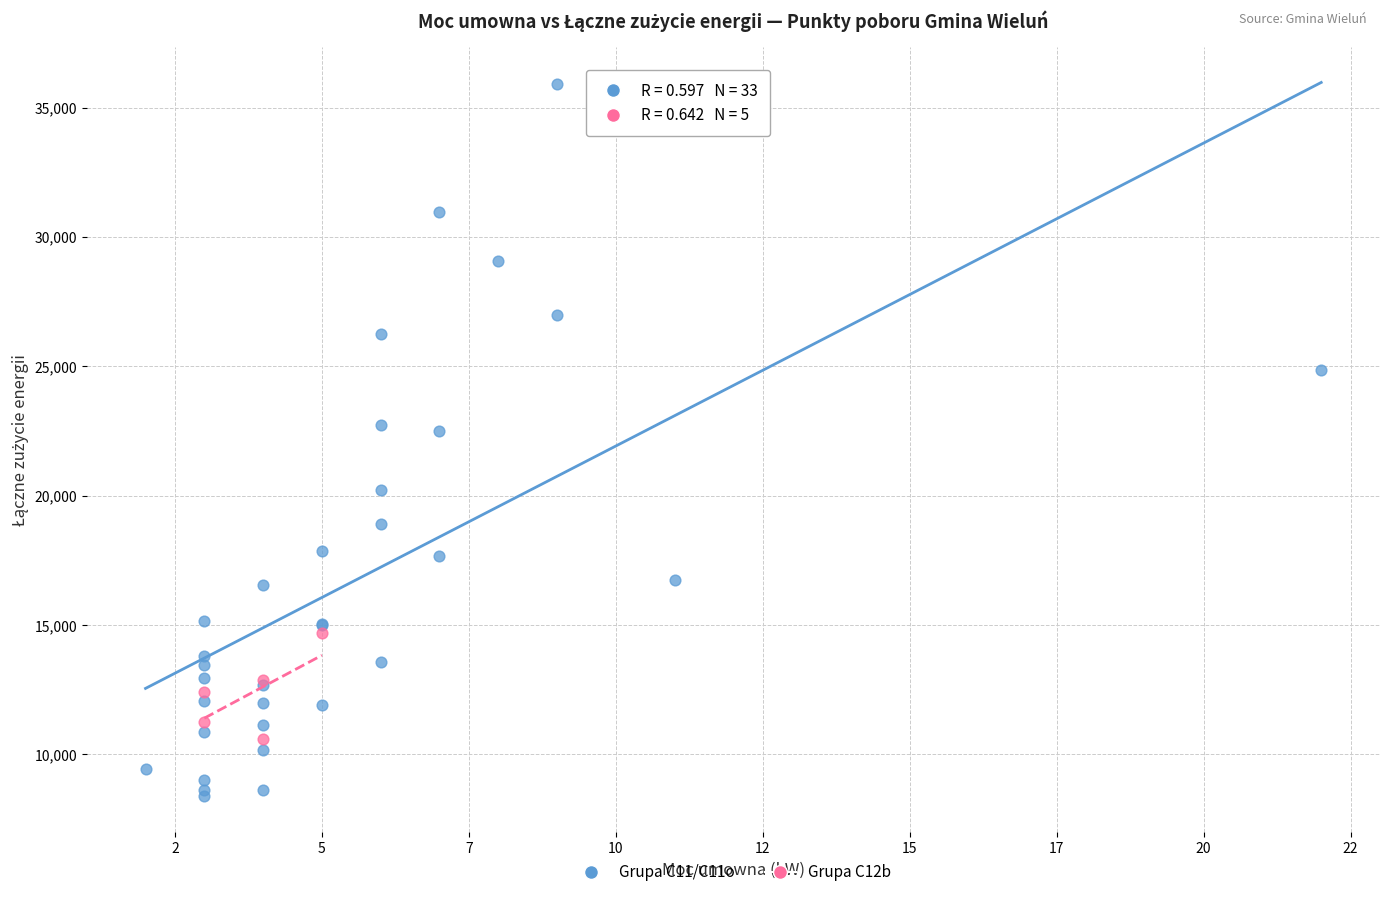

Which series contains the lowest Y value?

Grupa C11/C11o